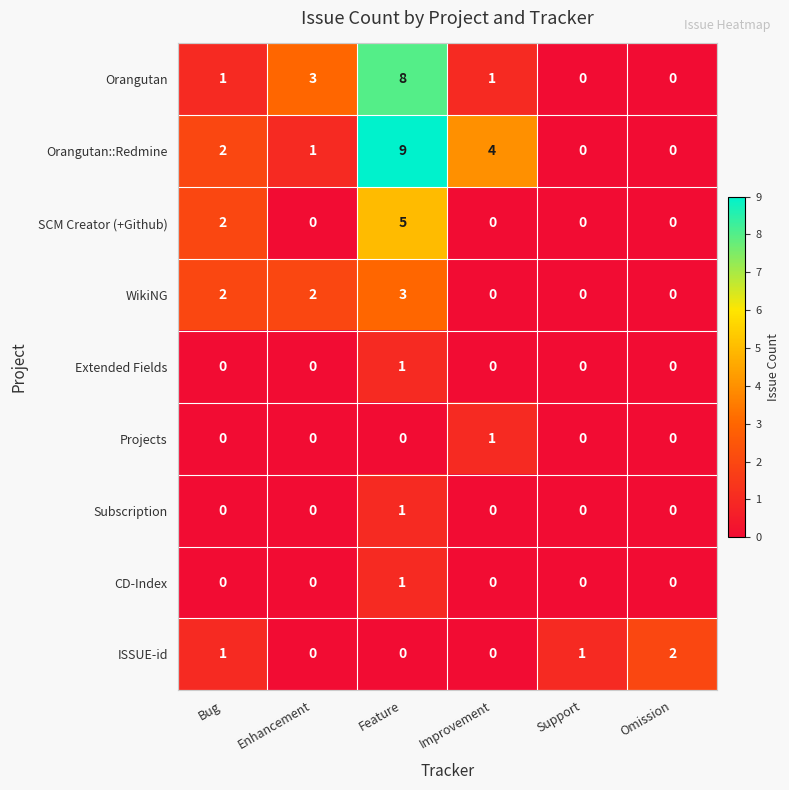

How many Orangutan values are between 0 and 3?

5